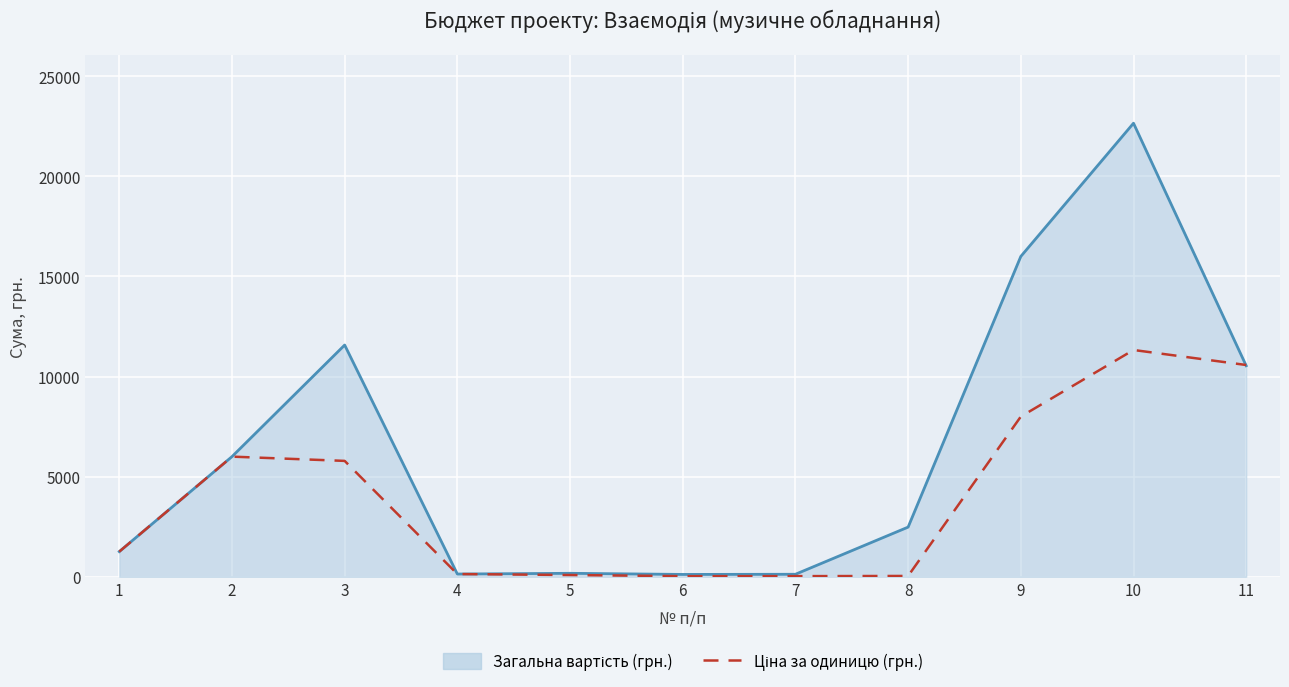

How many series are shown in this chart?

2